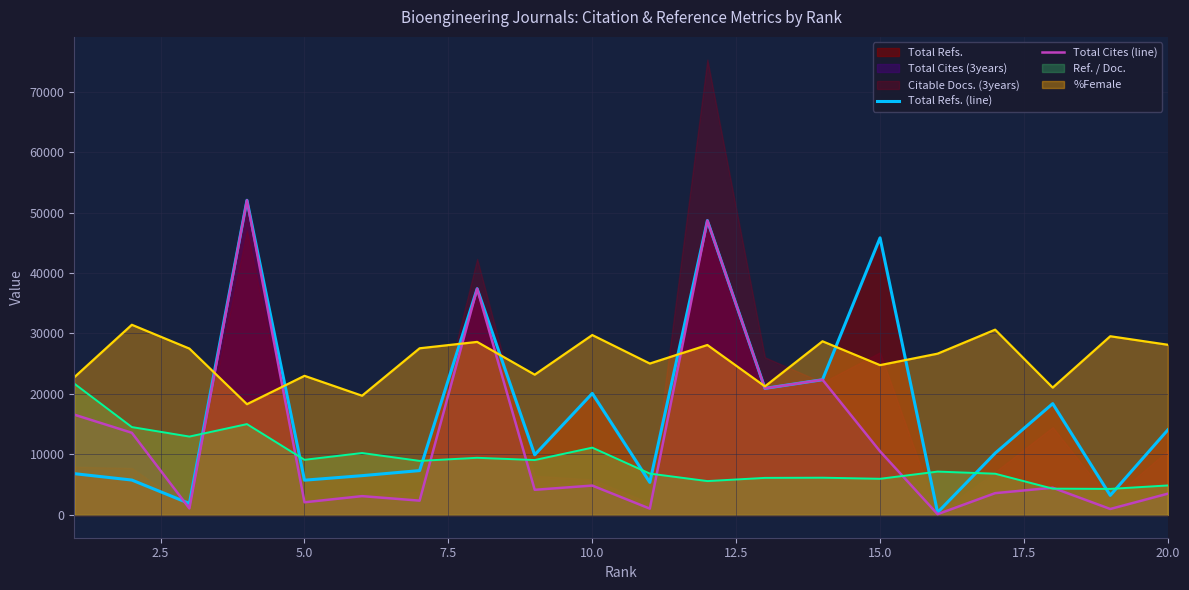

What is the minimum value for %Female?

18312.0